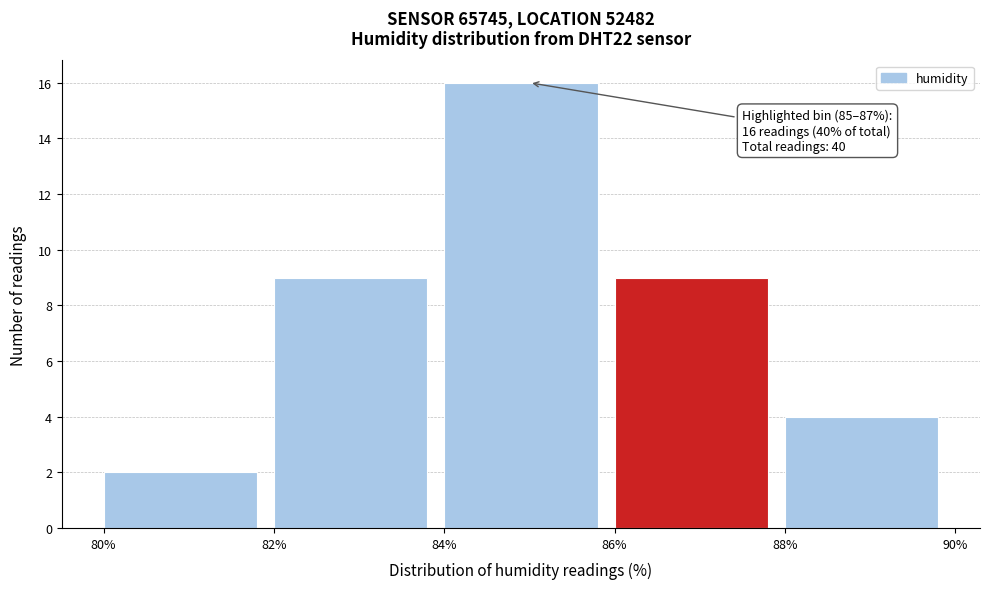

Which range on the x-axis has the tallest bar?

84% to 86%